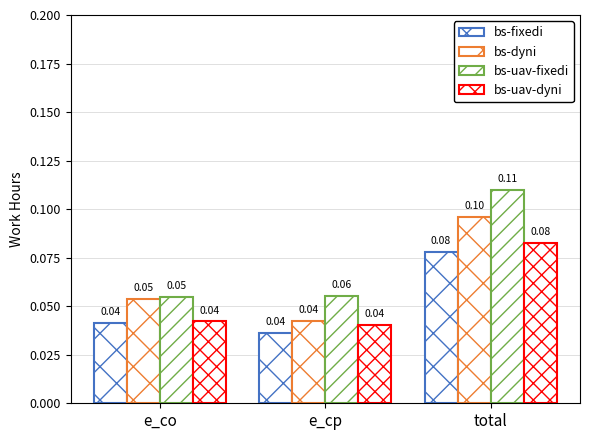

How many bars are there in each group?

4